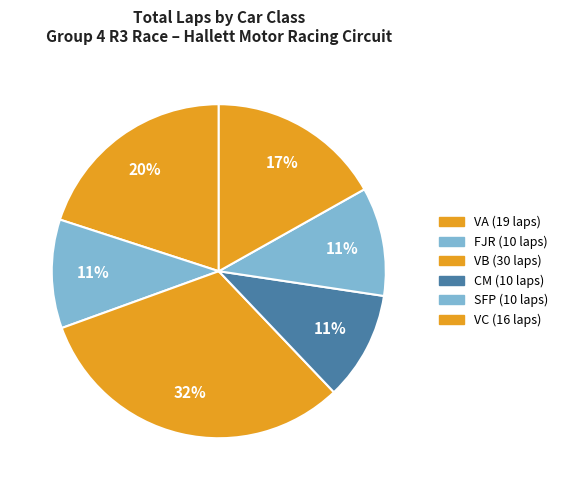

How many slices are in this pie chart?

6